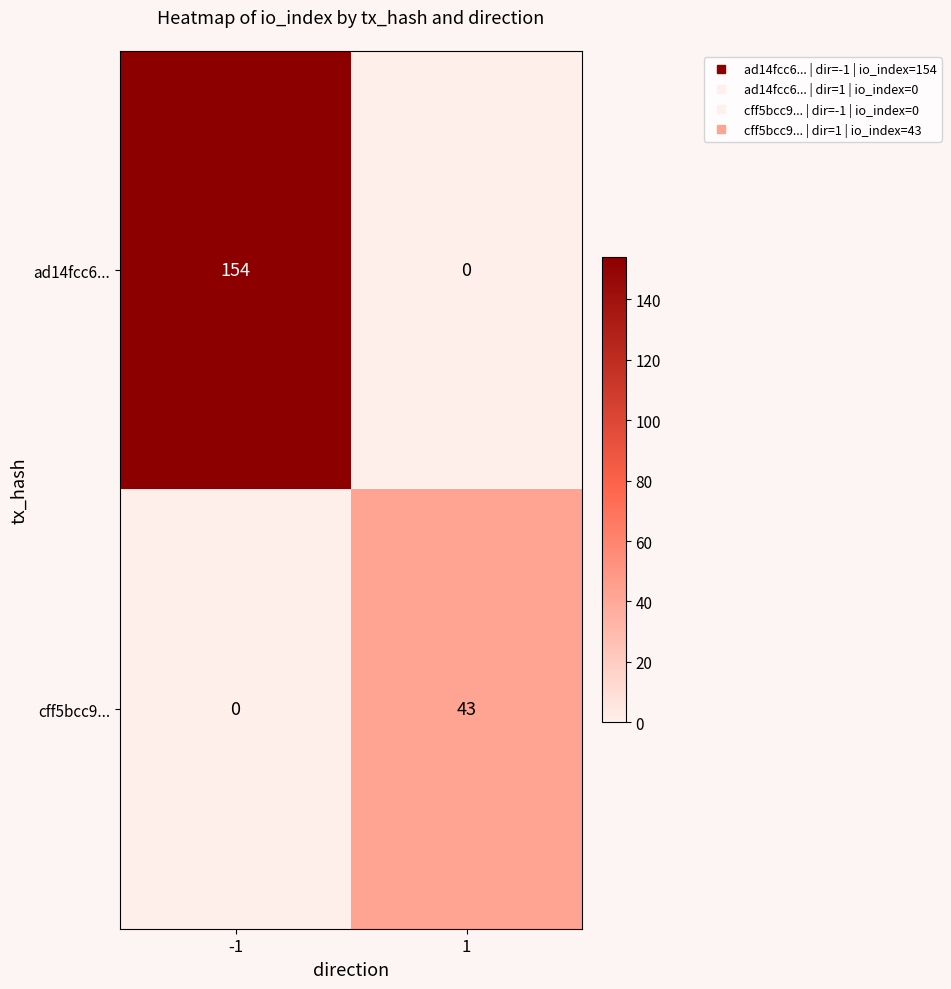

What is the spread (max minus min) of values at 1?

43